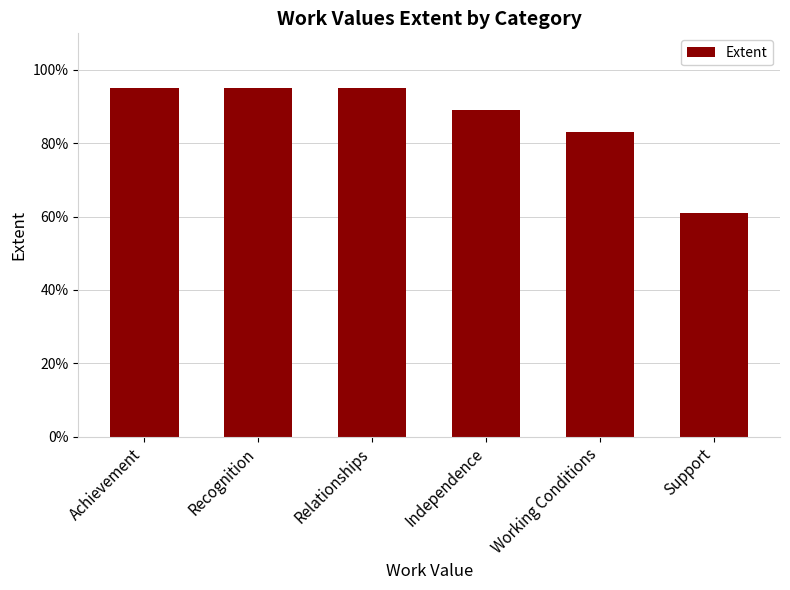

Is it true that the value at Recognition is 144?

False